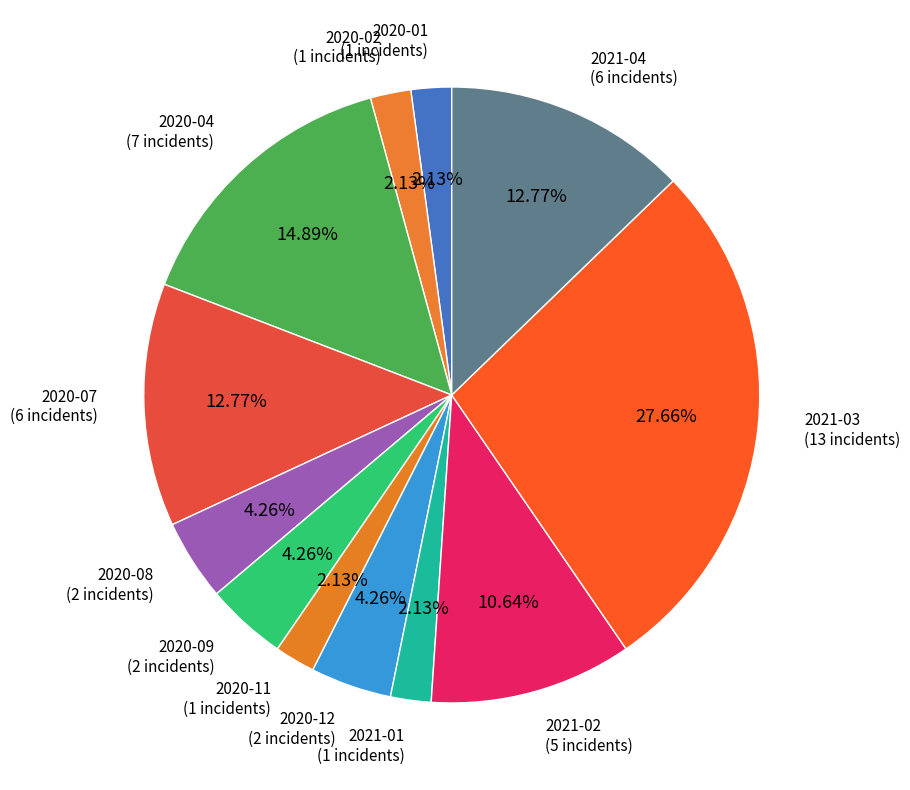

How many slices are in this pie chart?

12